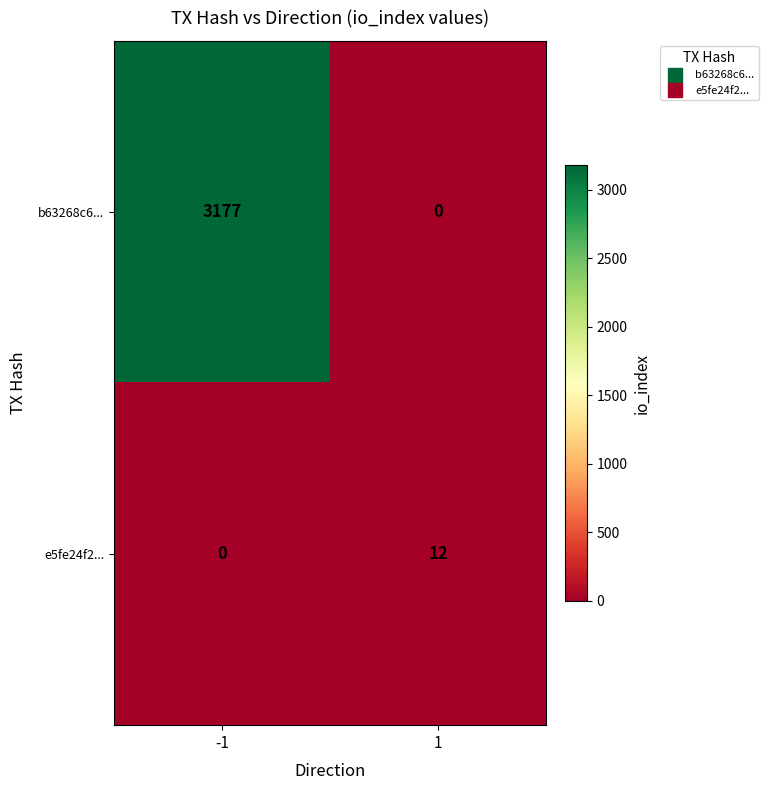

How many distinct data groups are displayed?

2